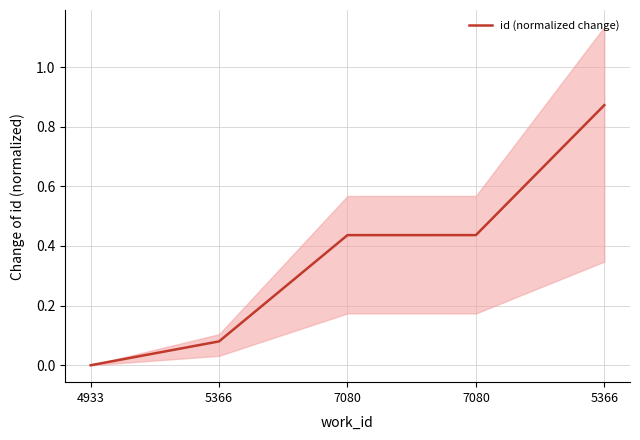

How many data points are above 0?

4